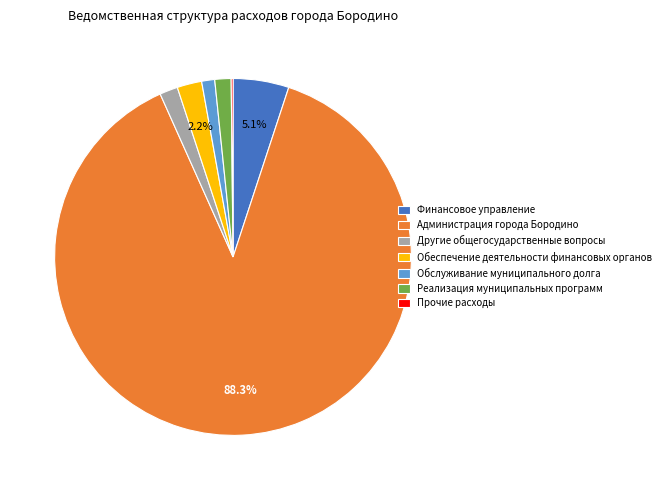

Which category has the biggest portion of the pie?

Администрация города Бородино